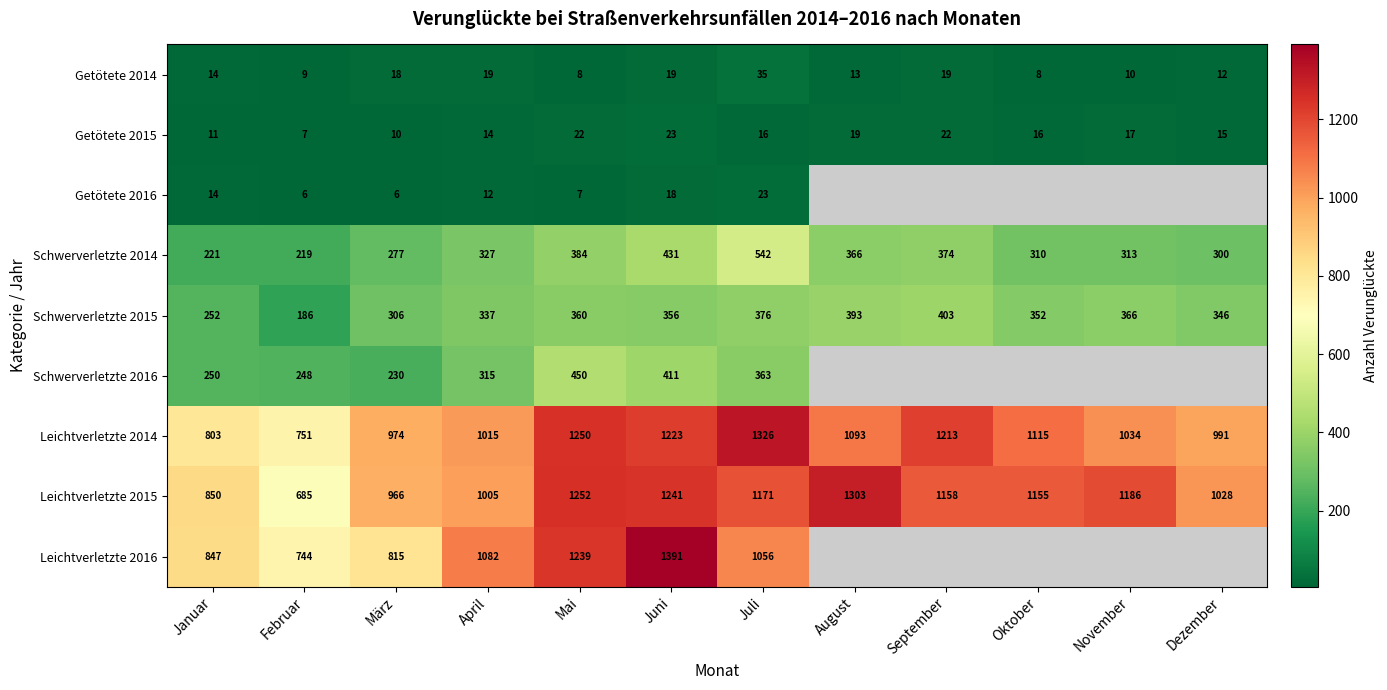

What is the maximum value for Getötete 2014?

35